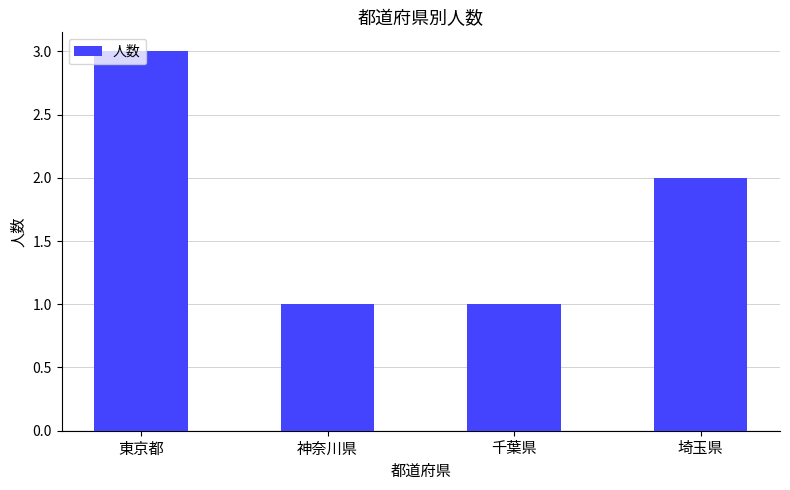

What is the label of the 3rd bar from the left?

千葉県